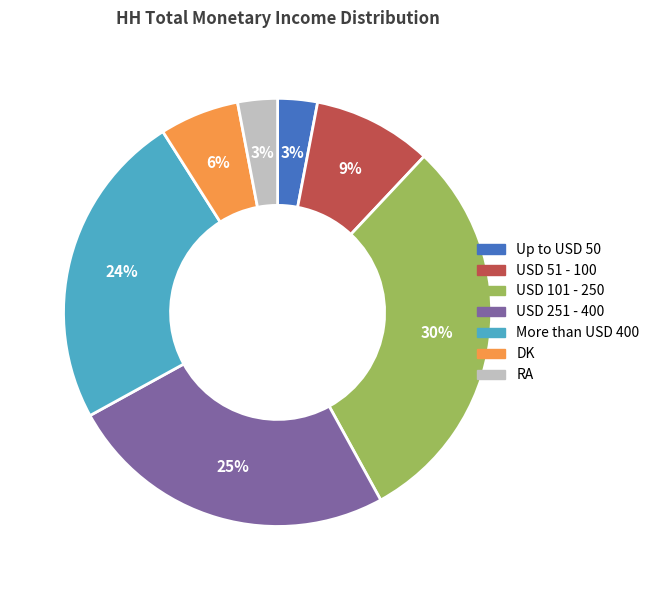

To the nearest percent, what is the combined percentage of More than USD 400 and USD 251 - 400?

49%